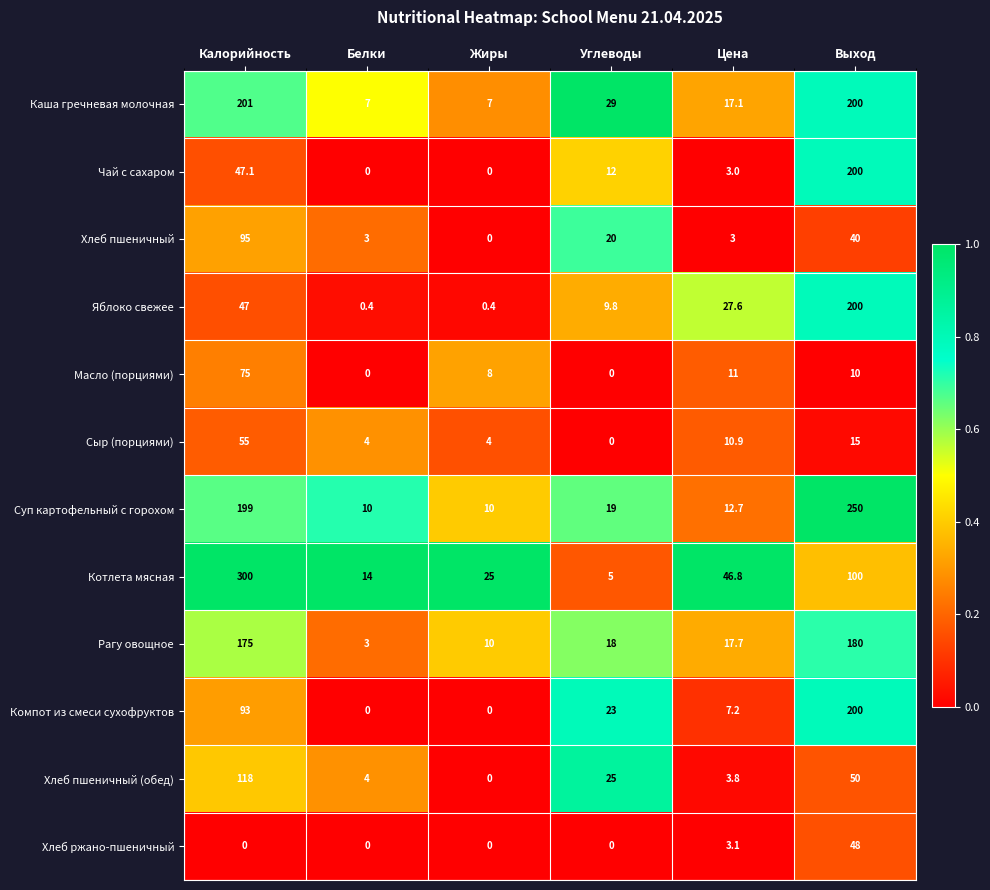

At which category does the chart reach its peak across all series?

Калорийность